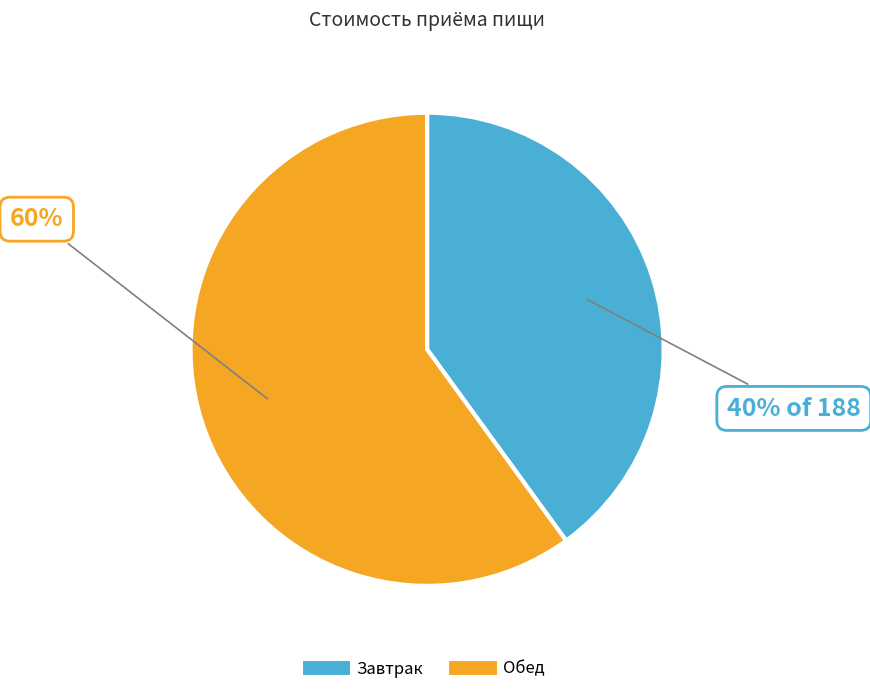

Is there any slice that represents more than half of the pie?

Yes